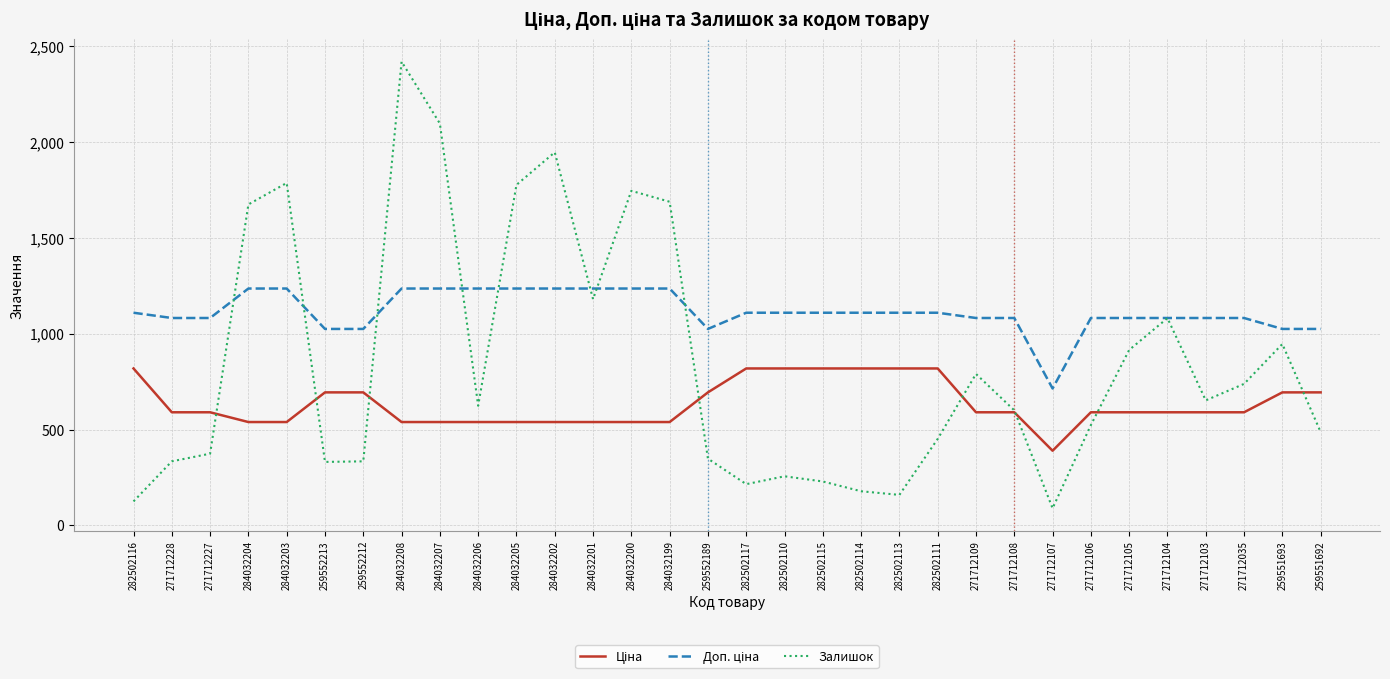

Is it true that Залишок equals 915.0 at 271712105?

True